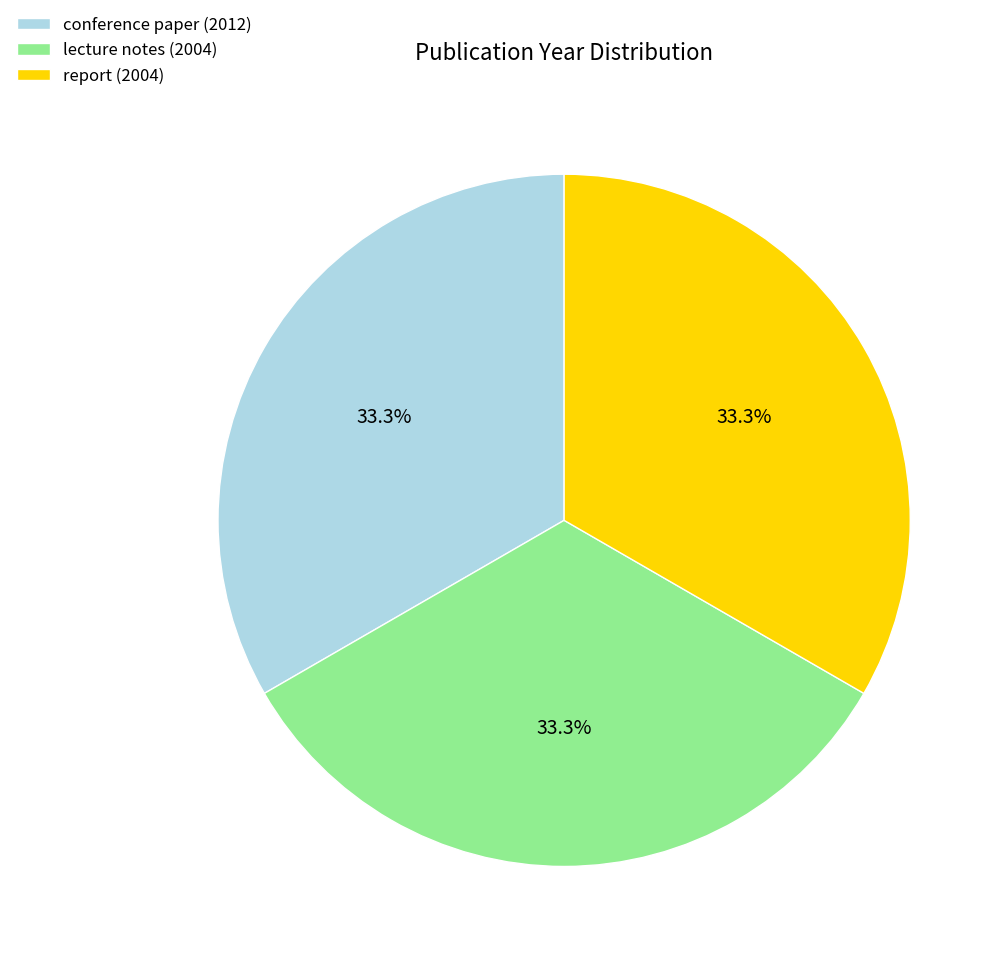

Does lecture notes (2004) account for over 50% of the chart?

No